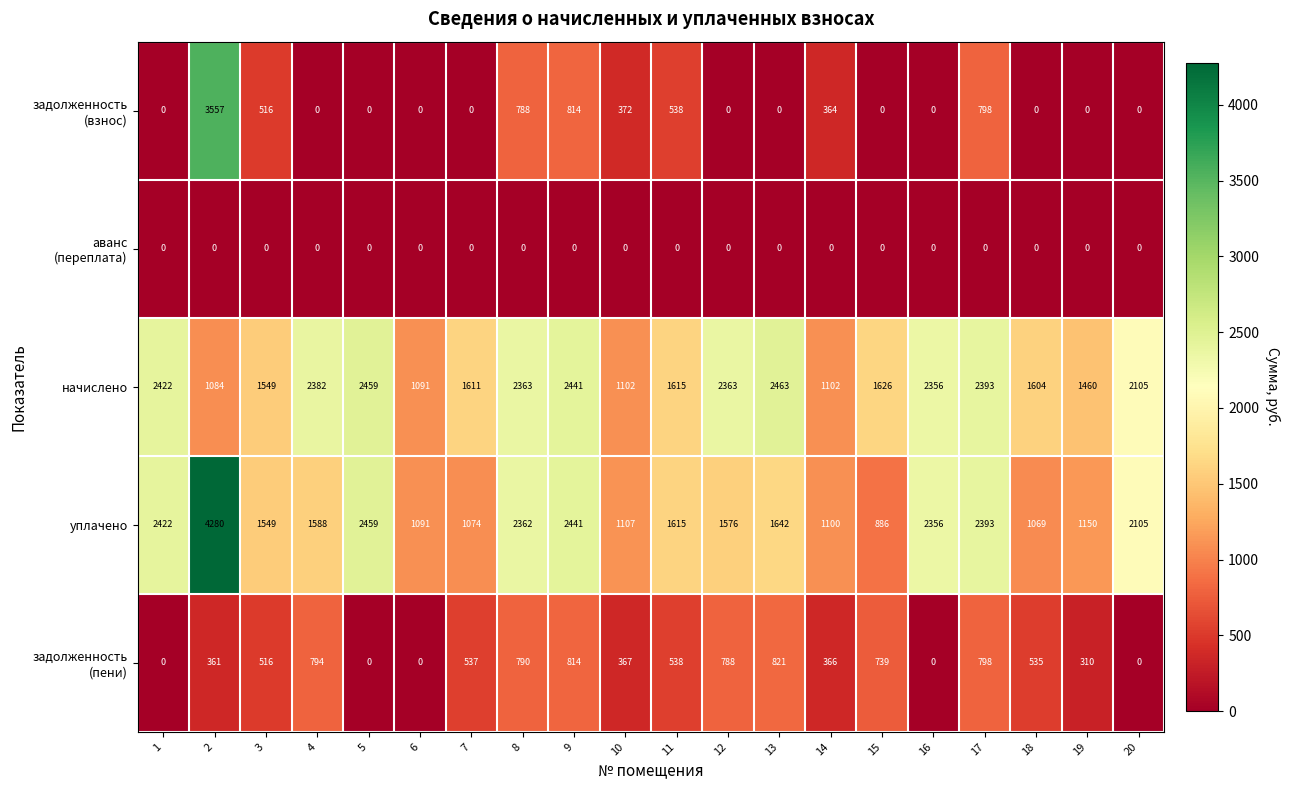

What is the spread (max minus min) of values at 8?

2363